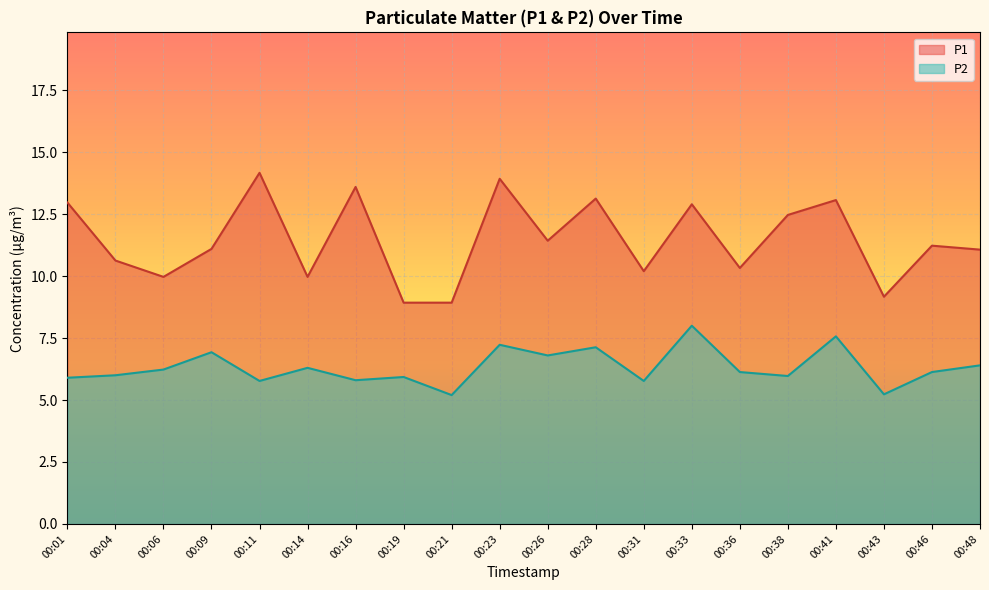

Which series has the widest spread of values?

P1